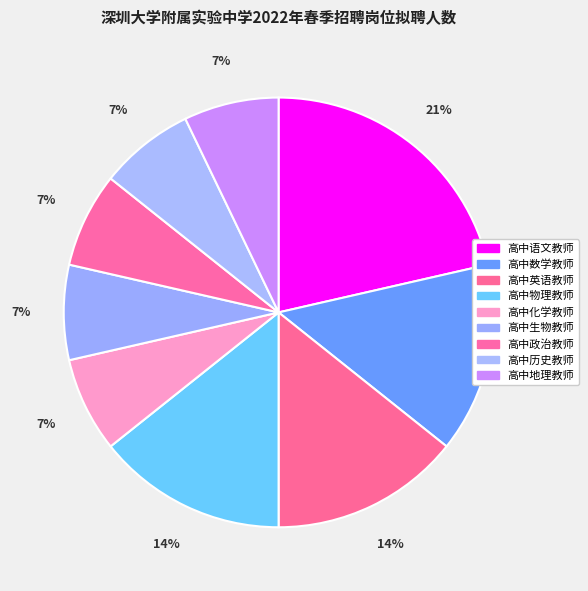

Count the number of slices in the pie.

9